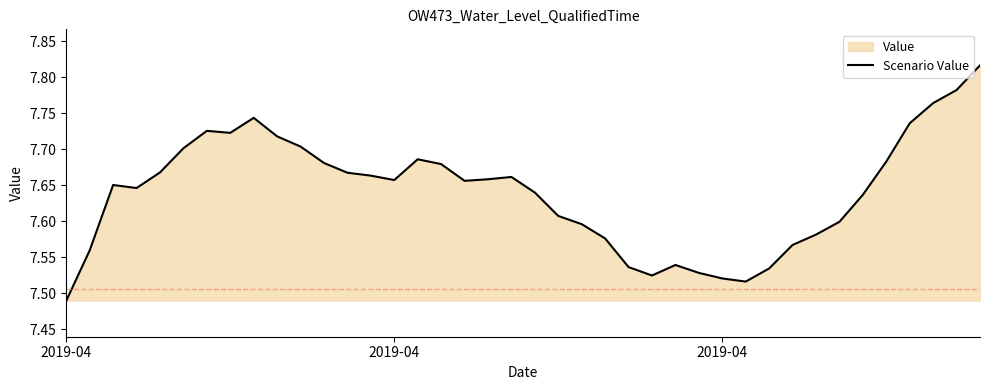

At which category does the data reach its first local peak?

2019-04